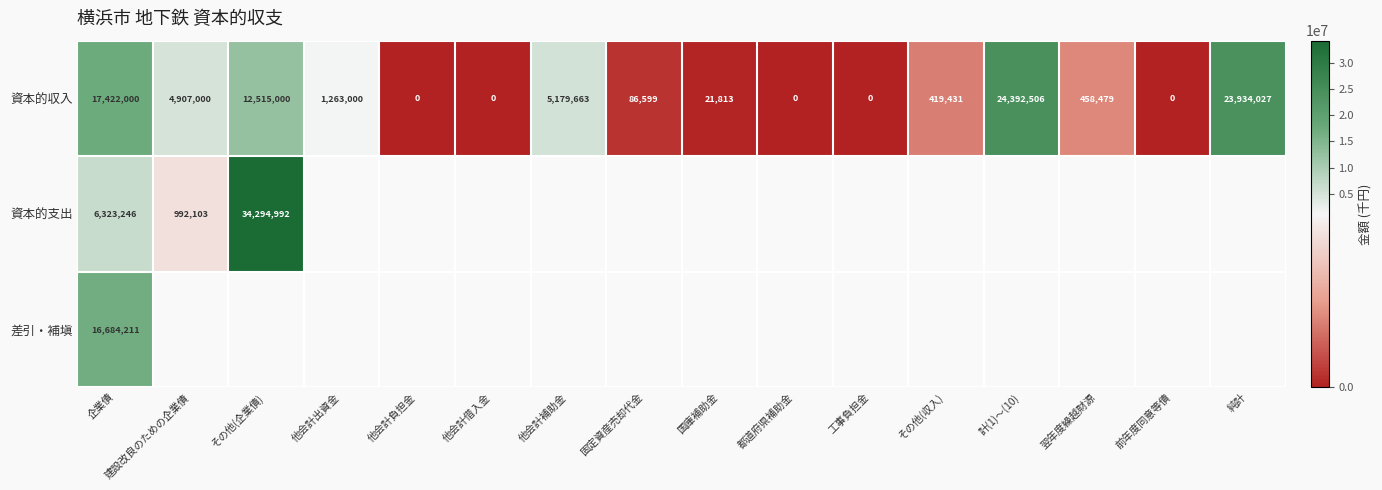

What is the sum of all 資本的収入 values?

90599518